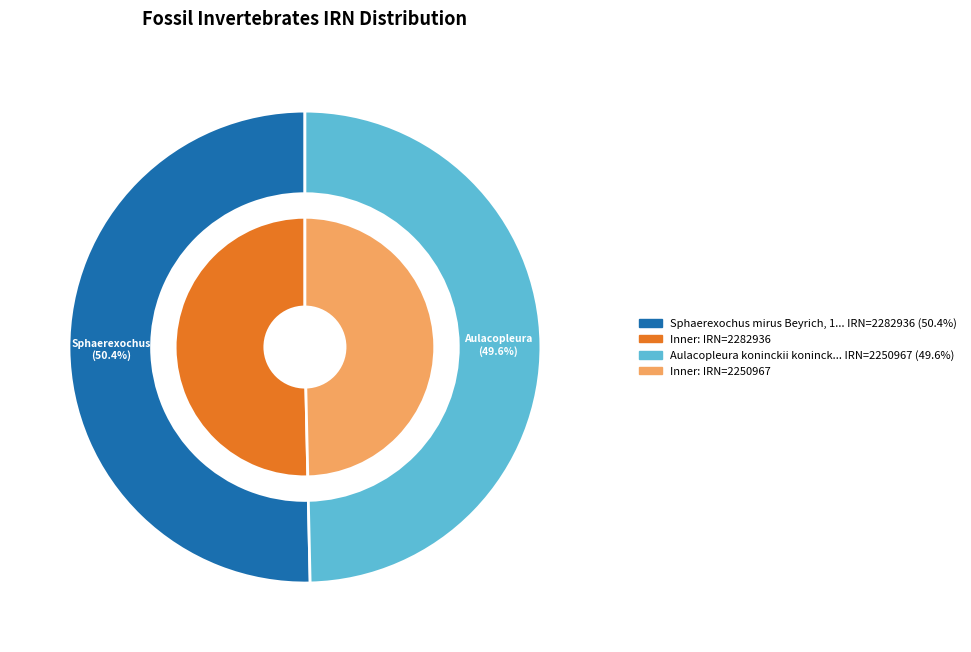

Rank the categories by value from lowest to highest.

Aulacopleura koninckii koninckii, Sphaerexochus mirus Beyrich, 1845